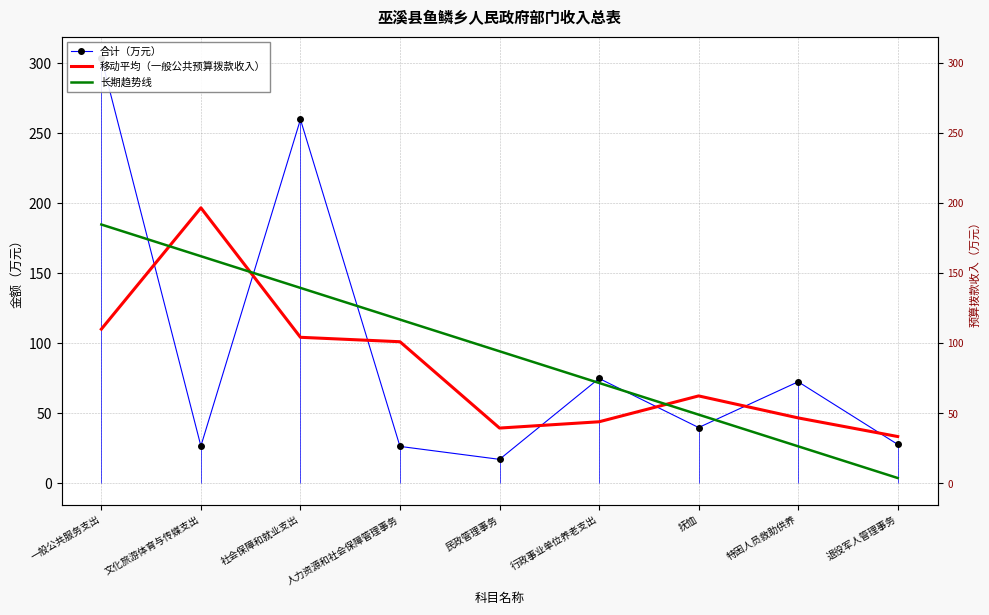

At 特困人员救助供养, list the series in order from smallest to largest.

长期趋势线, 移动平均（一般公共预算拨款收入）, 合计（万元）